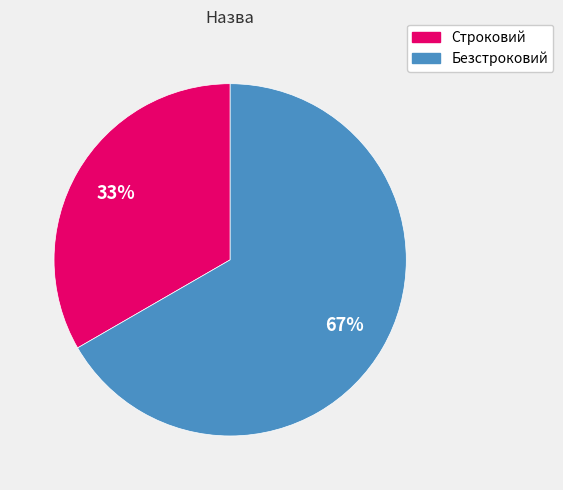

What is the majority slice?

Безстроковий